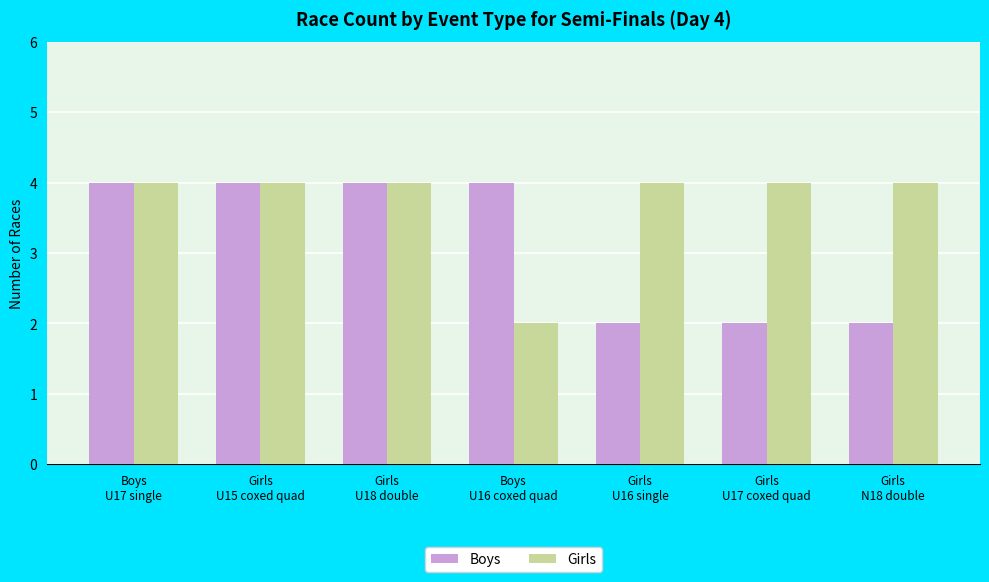

Which series has the largest total across all categories?

Girls